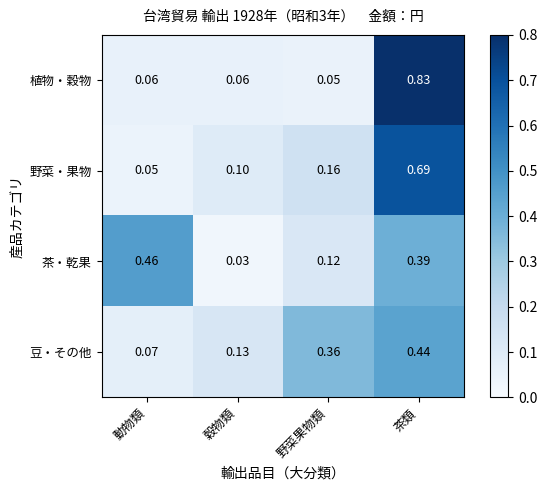

At which label does 茶・乾果 reach its minimum?

穀物類